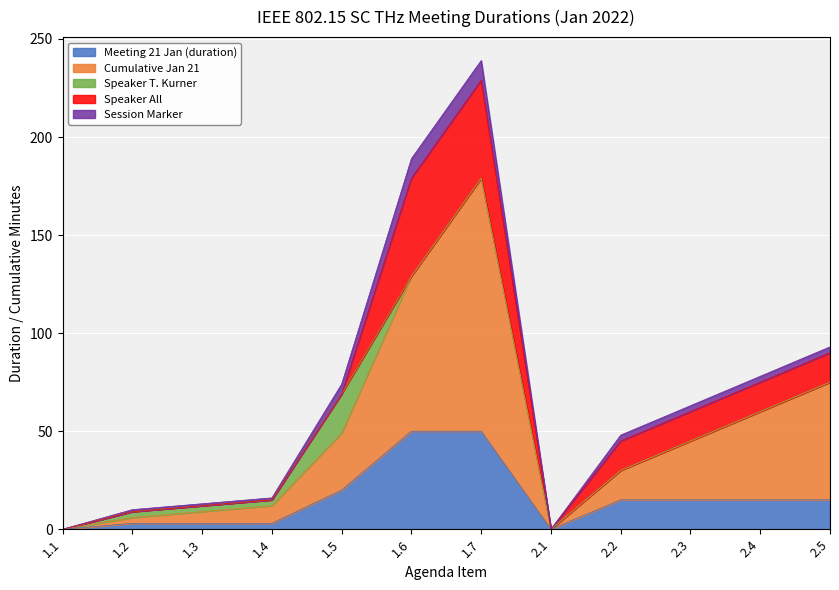

Which series has the largest range (max minus min)?

Cumulative Jan 21